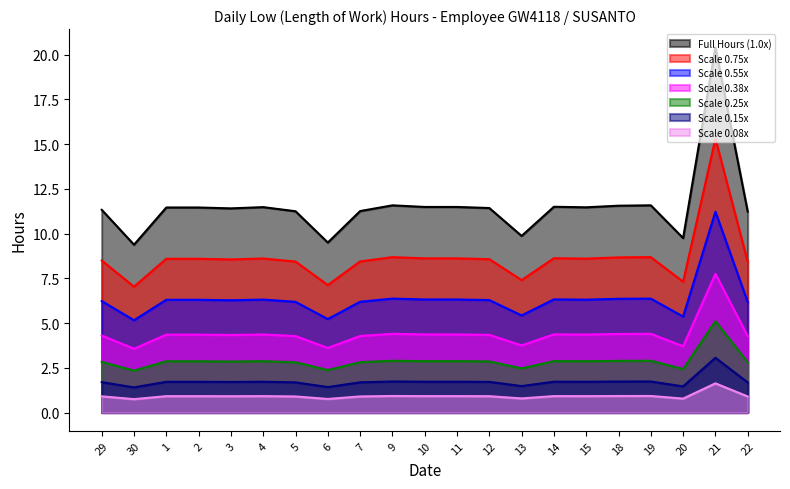

True or false: the data shows 11.2 at 5.

True